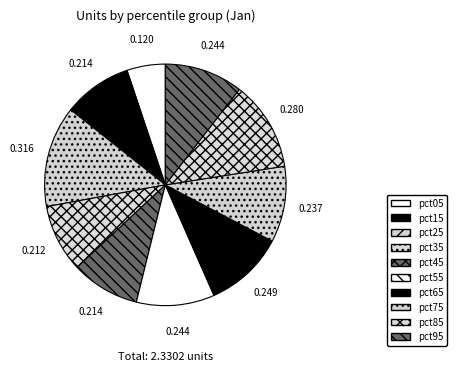

To the nearest percent, what percentage of the pie is pct15?

9%